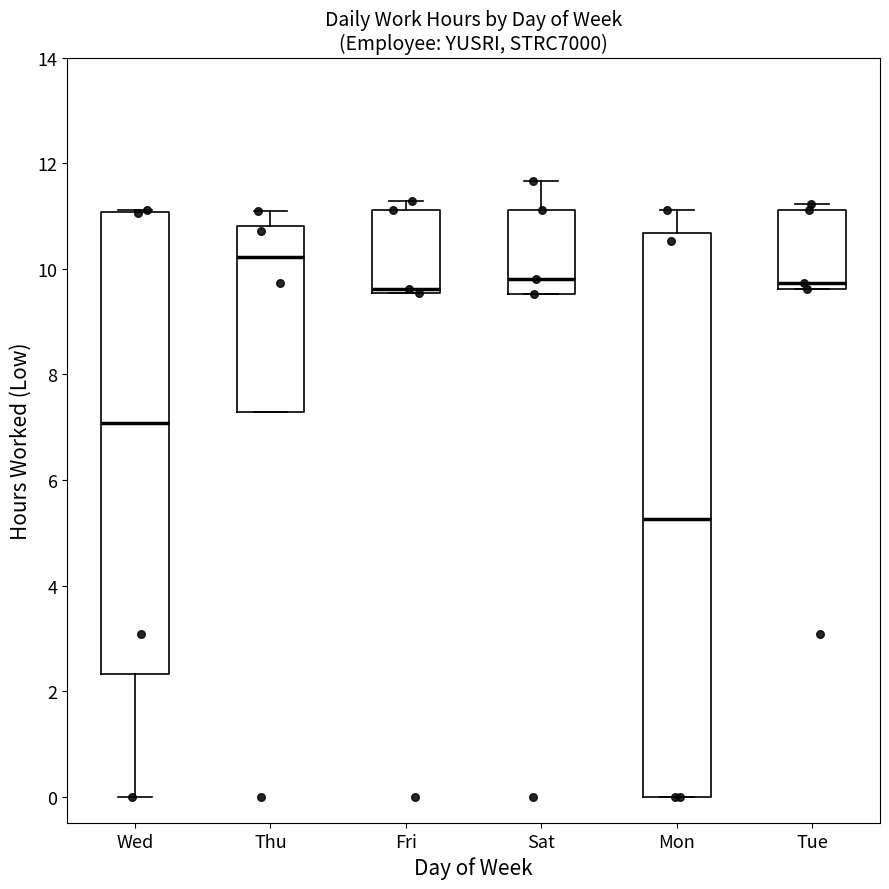

Which box has the lowest median line?

Mon